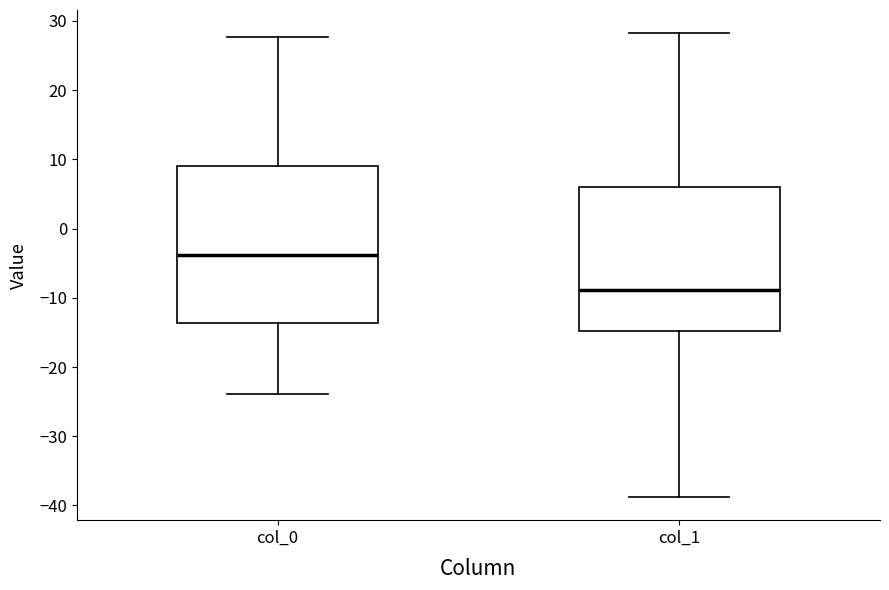

Where is the lower edge of the box for col_0 on the y-axis? The values are not printed on the chart, so give them approximately, as read against the axis.

-14